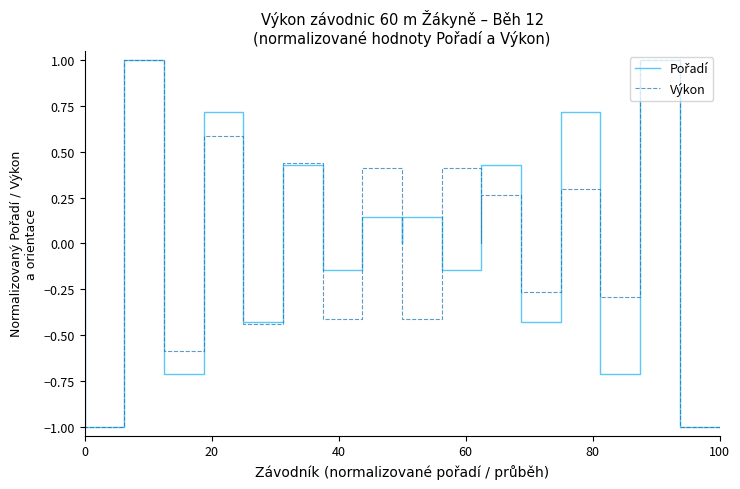

What is the minimum value shown in the chart?

-1.0